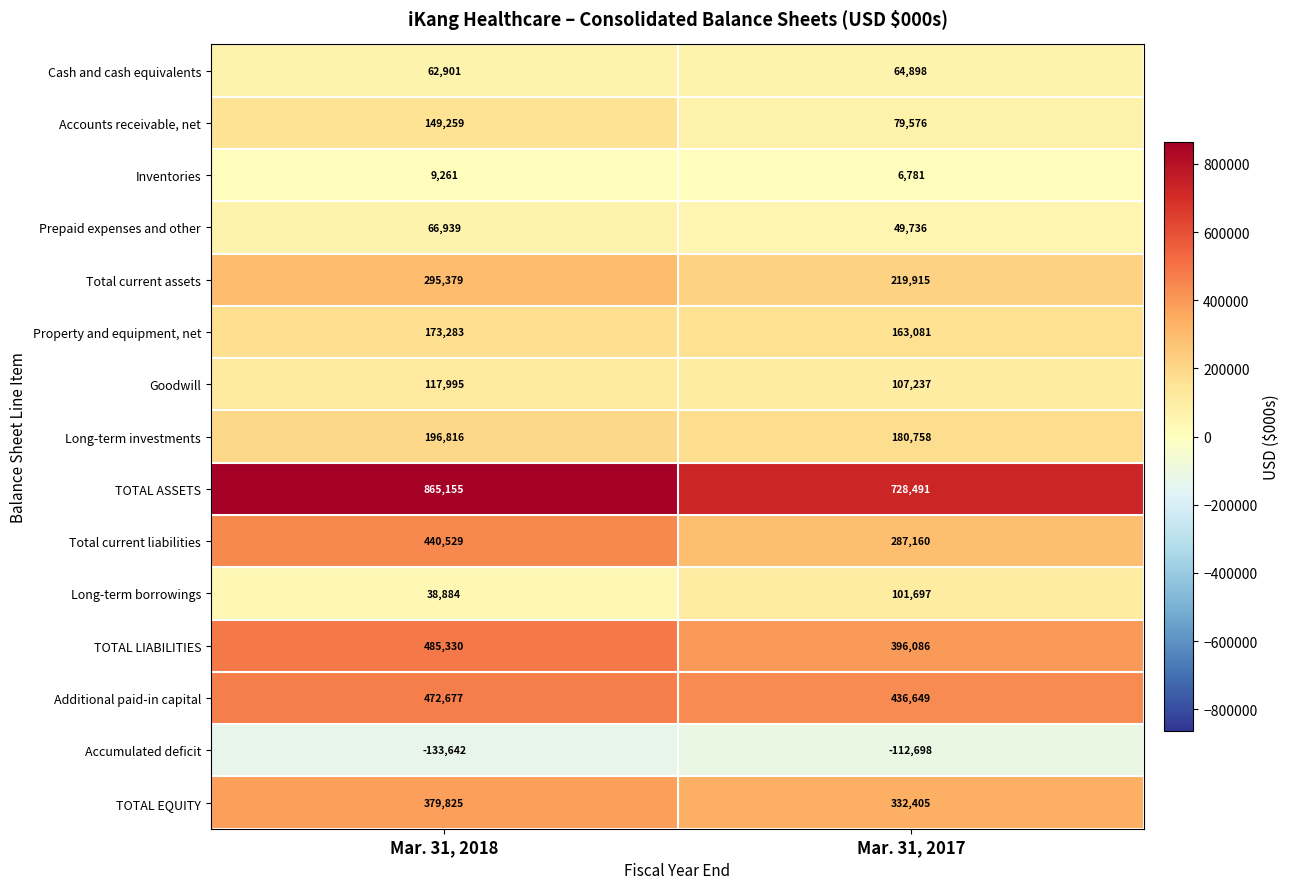

Reading left to right, transcribe all the data shown in this chart.

Cash and cash equivalents: Mar. 31, 2018=62901	Mar. 31, 2017=64898
Accounts receivable, net: Mar. 31, 2018=149259	Mar. 31, 2017=79576
Inventories: Mar. 31, 2018=9261	Mar. 31, 2017=6781
Prepaid expenses and other: Mar. 31, 2018=66939	Mar. 31, 2017=49736
Total current assets: Mar. 31, 2018=295379	Mar. 31, 2017=219915
Property and equipment, net: Mar. 31, 2018=173283	Mar. 31, 2017=163081
Goodwill: Mar. 31, 2018=117995	Mar. 31, 2017=107237
Long-term investments: Mar. 31, 2018=196816	Mar. 31, 2017=180758
TOTAL ASSETS: Mar. 31, 2018=865155	Mar. 31, 2017=728491
Total current liabilities: Mar. 31, 2018=440529	Mar. 31, 2017=287160
Long-term borrowings: Mar. 31, 2018=38884	Mar. 31, 2017=101697
TOTAL LIABILITIES: Mar. 31, 2018=485330	Mar. 31, 2017=396086
Additional paid-in capital: Mar. 31, 2018=472677	Mar. 31, 2017=436649
Accumulated deficit: Mar. 31, 2018=-133642	Mar. 31, 2017=-112698
TOTAL EQUITY: Mar. 31, 2018=379825	Mar. 31, 2017=332405